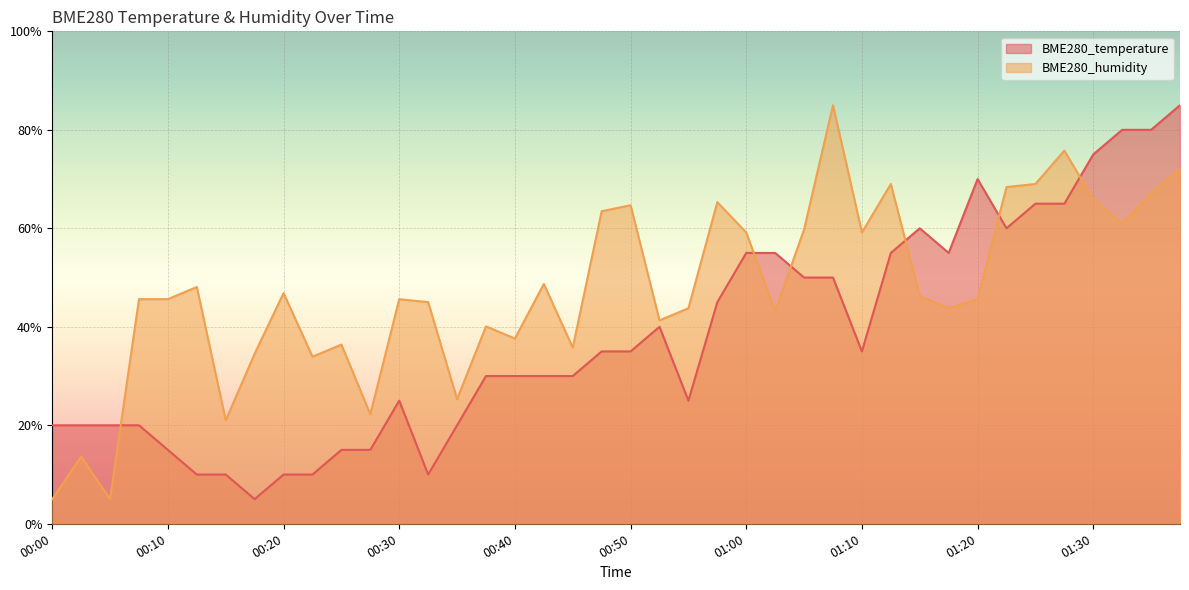

What position from the right is 01:27?

5